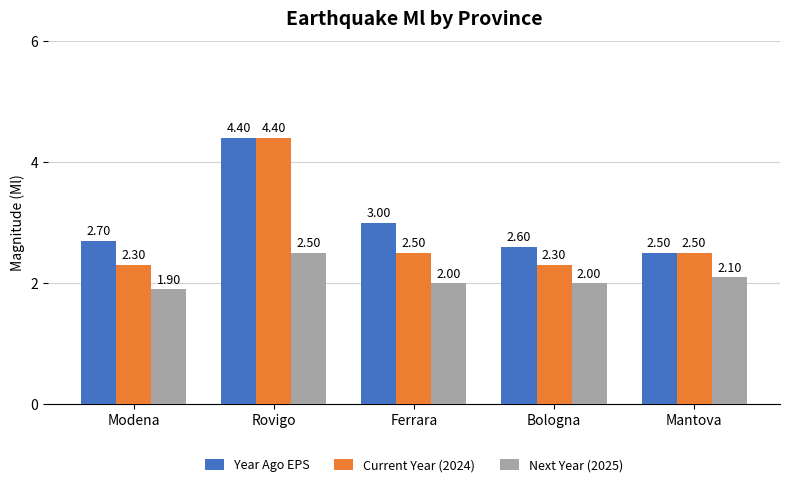

What is the total value across all series at Modena?

6.9